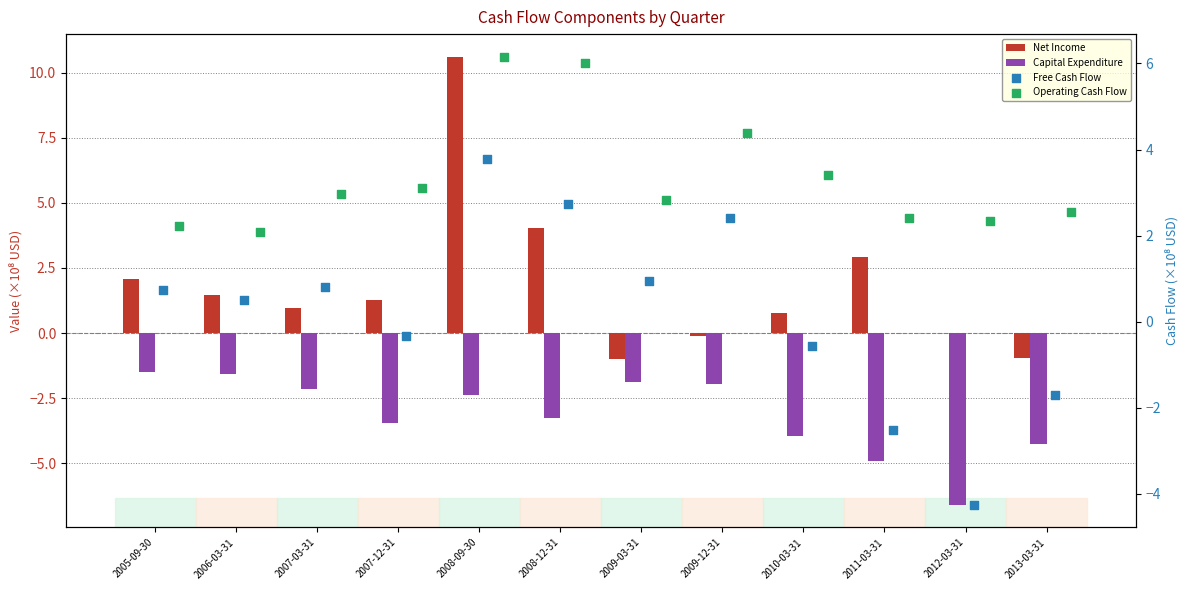

Which series reaches the maximum Y coordinate?

Net Income